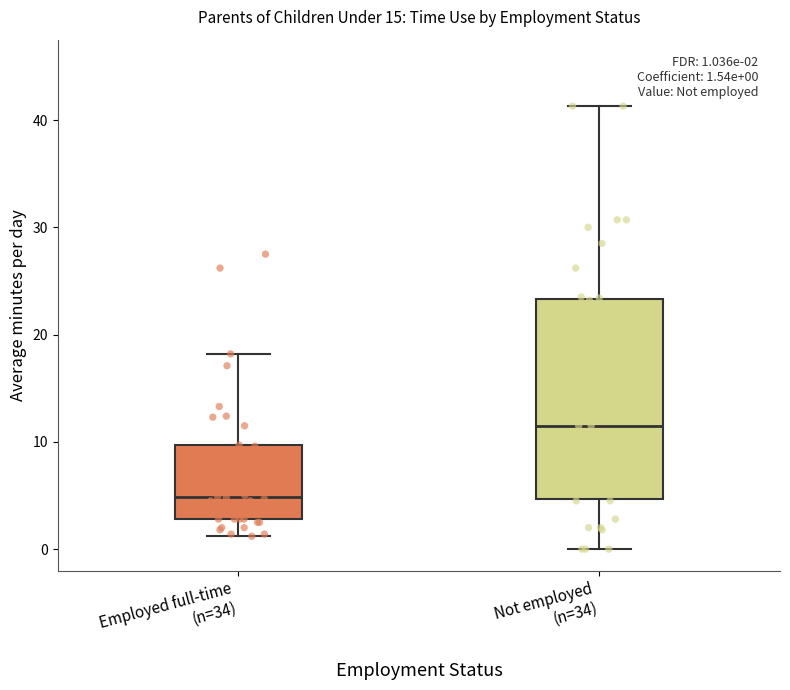

Comparing the boxes themselves (not the whiskers), which one is the tallest?

Not employed (n=34)